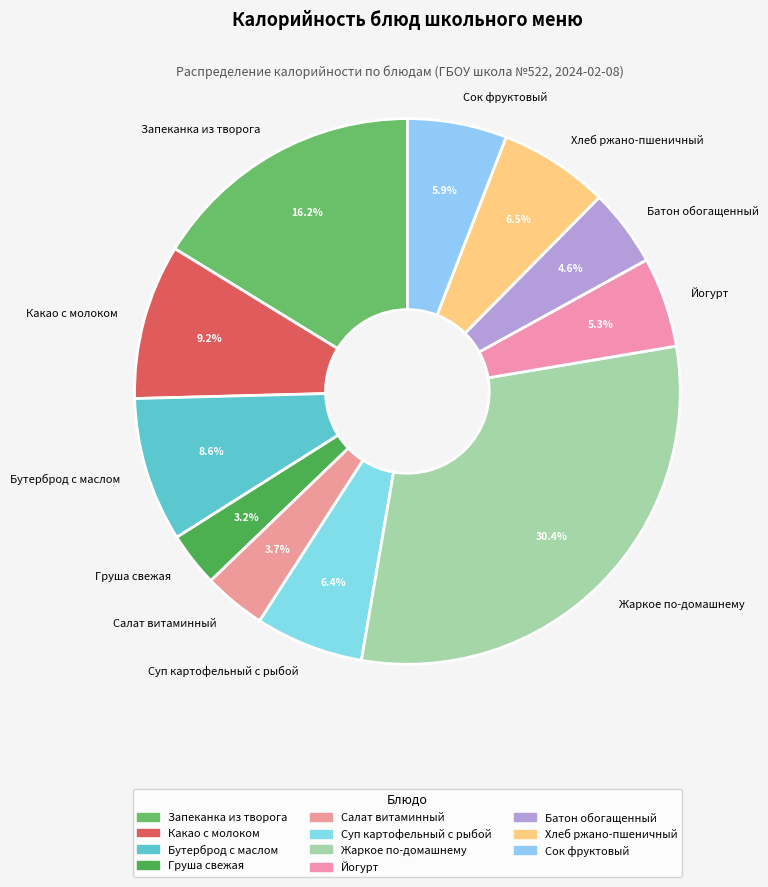

Does any single category account for the majority?

No